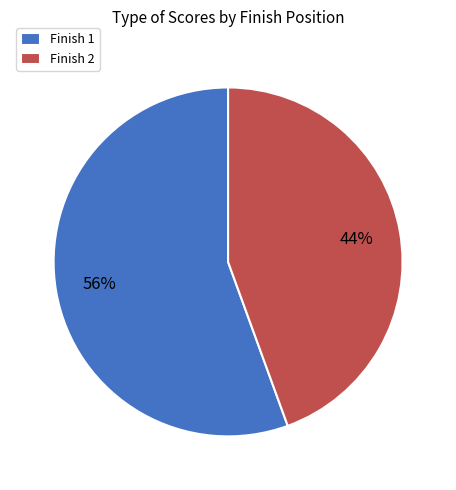

What percentage is the Finish 2 slice, to the nearest percent?

44%